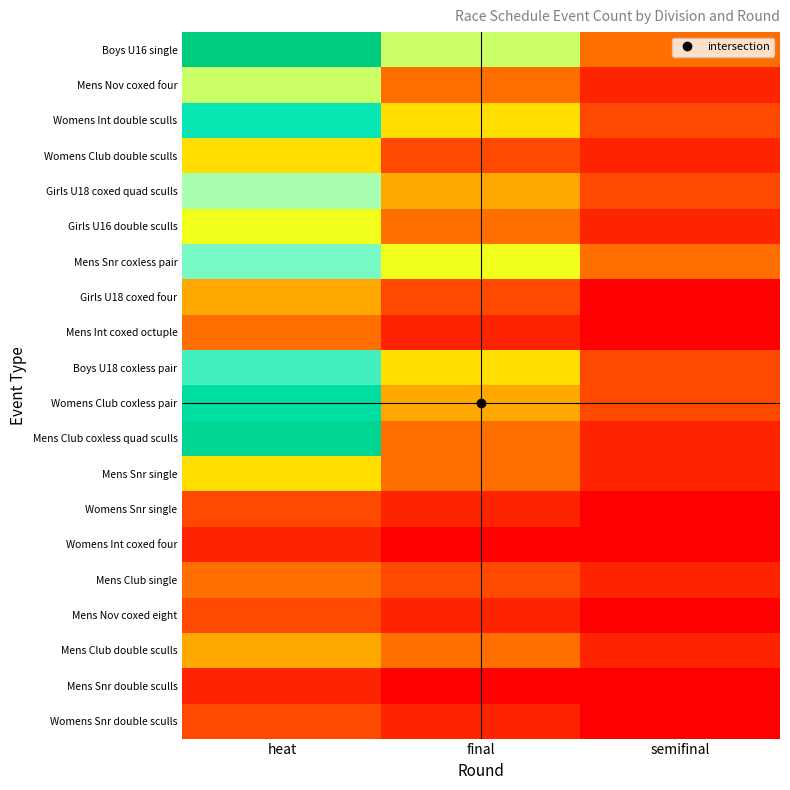

What is the total value across all series at semifinal?

41